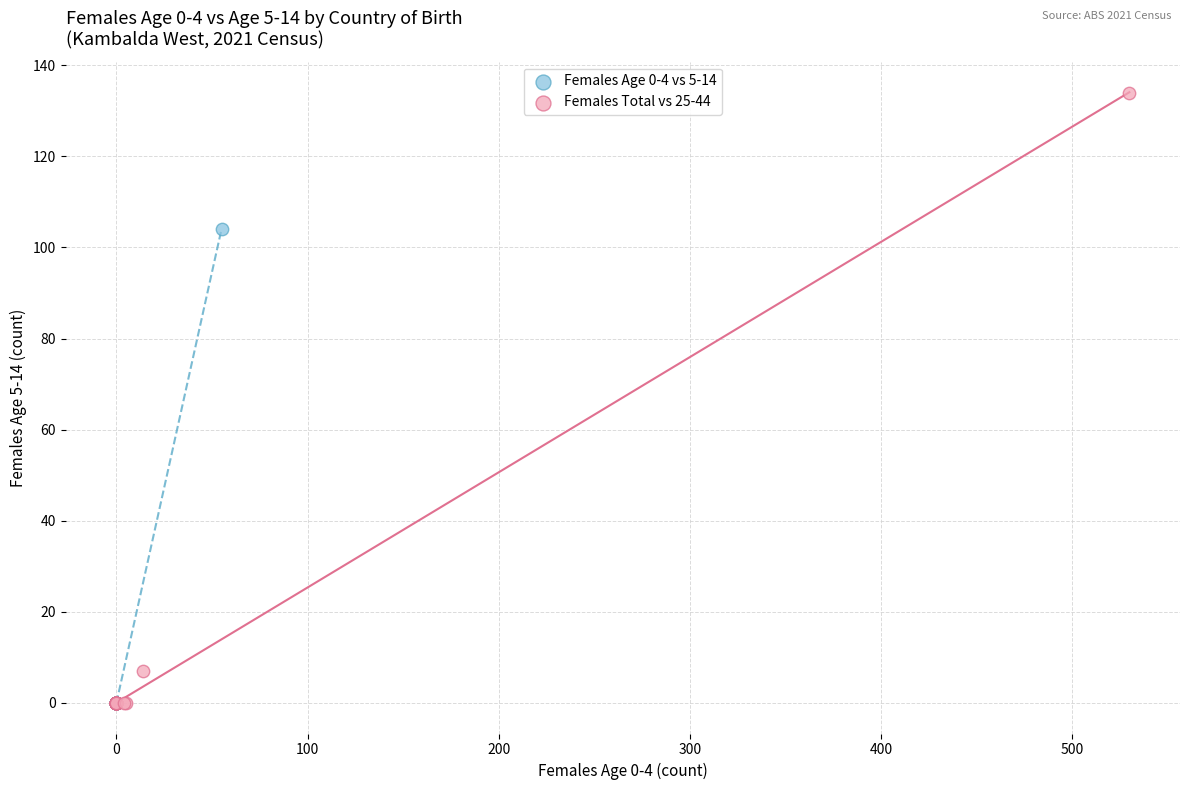

Which series contains the highest Y value?

Females Total vs 25-44